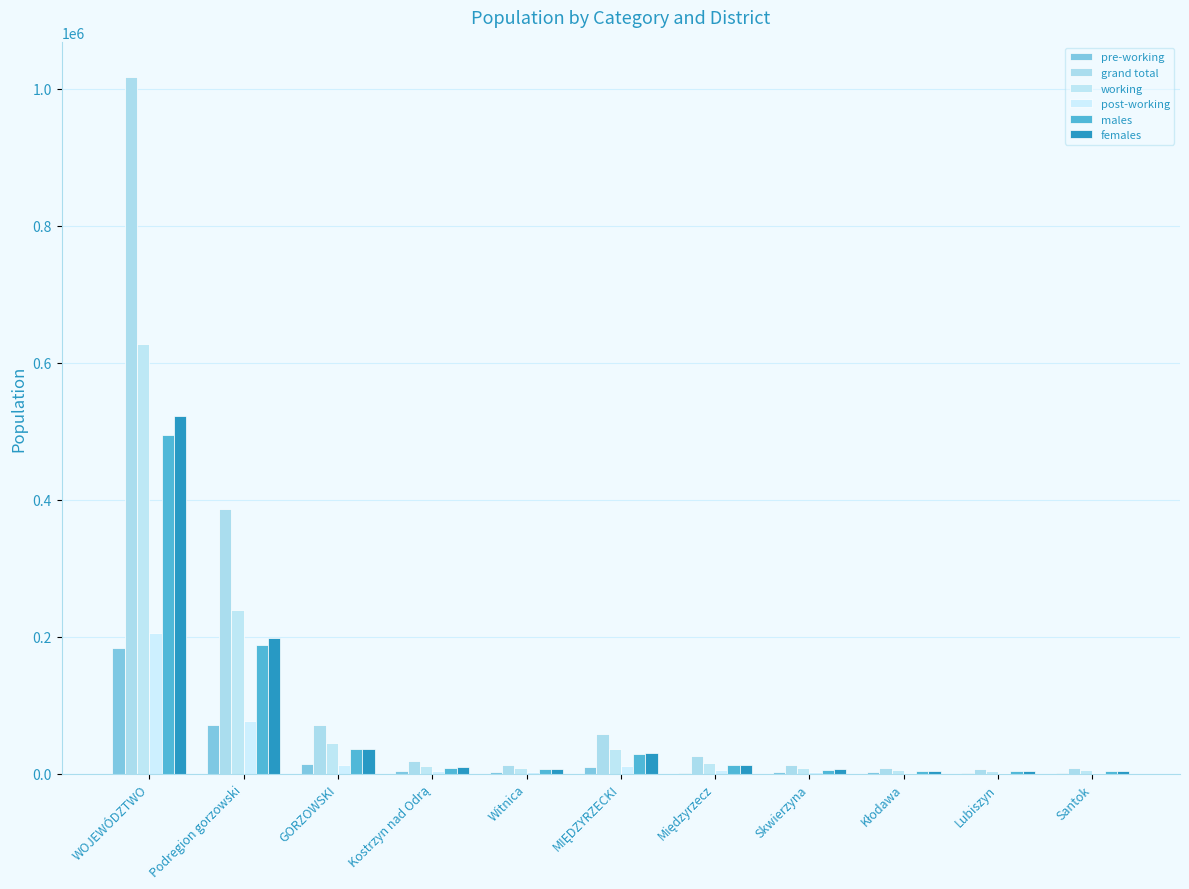

Which series changed the most between Podregion gorzowski and Międzyrzecz?

grand total